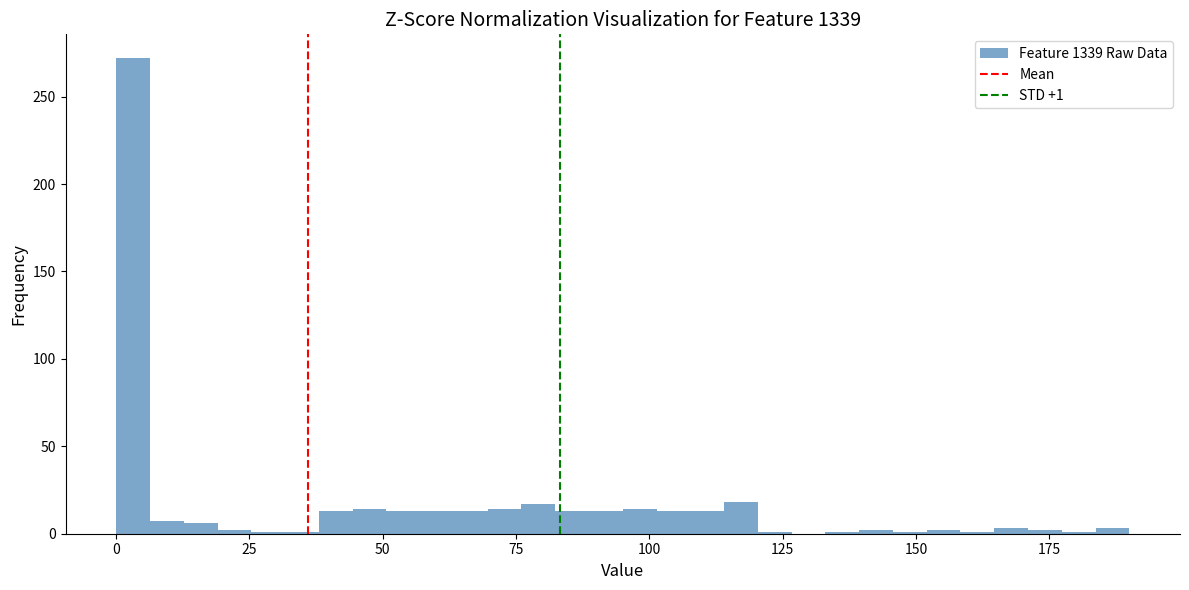

Read against the x-axis, roughly where is the centre of the tallest bar?

5